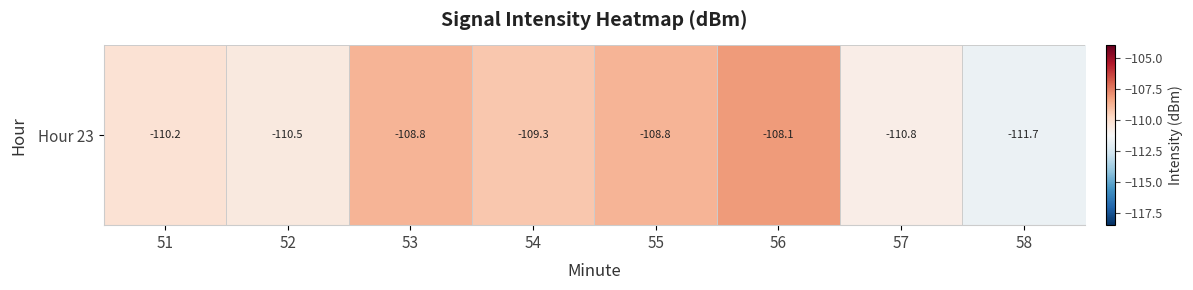

Rank the categories by value from lowest to highest.

58, 57, 52, 51, 54, 55, 53, 56